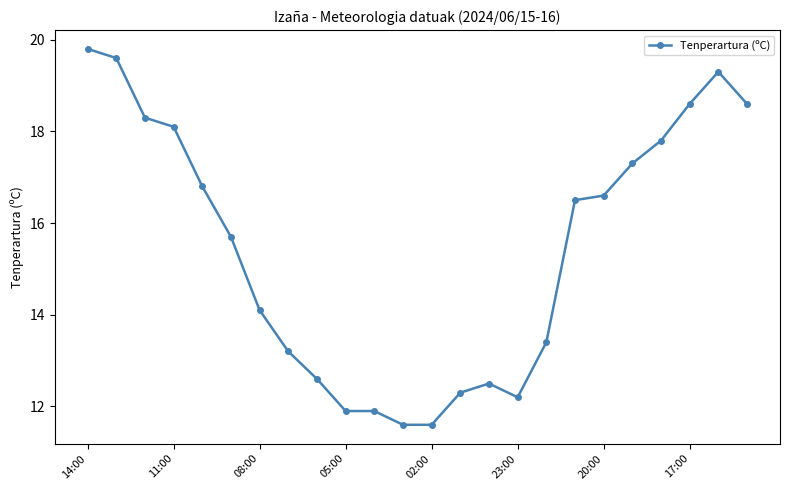

What is the average value?

15.4